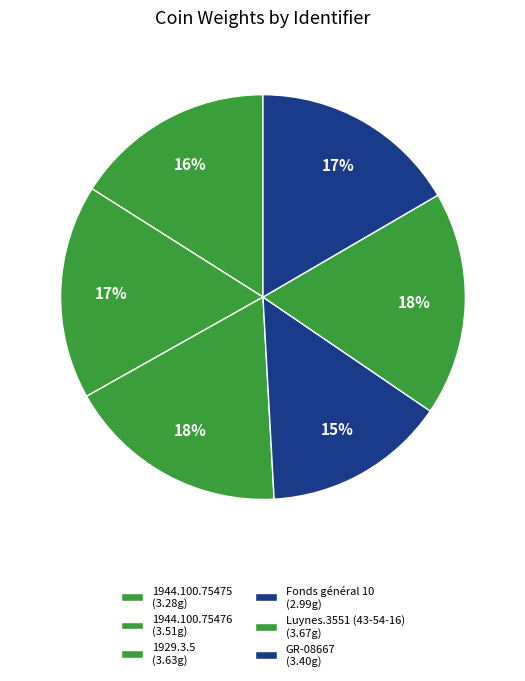

The Luynes.3551 (43-54-16) slice represents 18% of the pie. True or false?

True